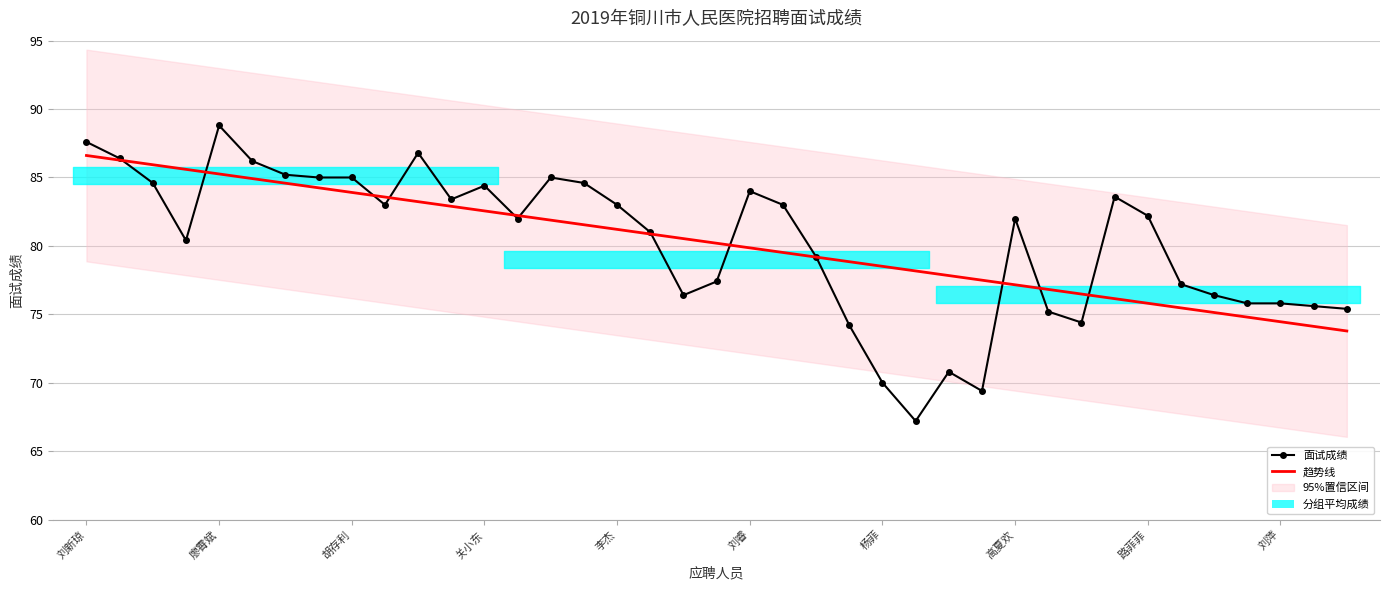

What is the difference between the maximum and minimum values in the 面试成绩 series?

21.6